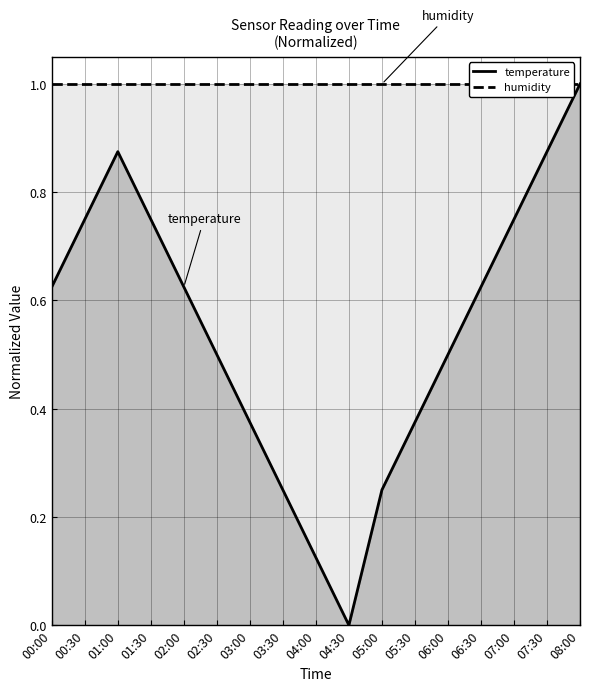

True or false: humidity and temperature intersect in this chart.

False